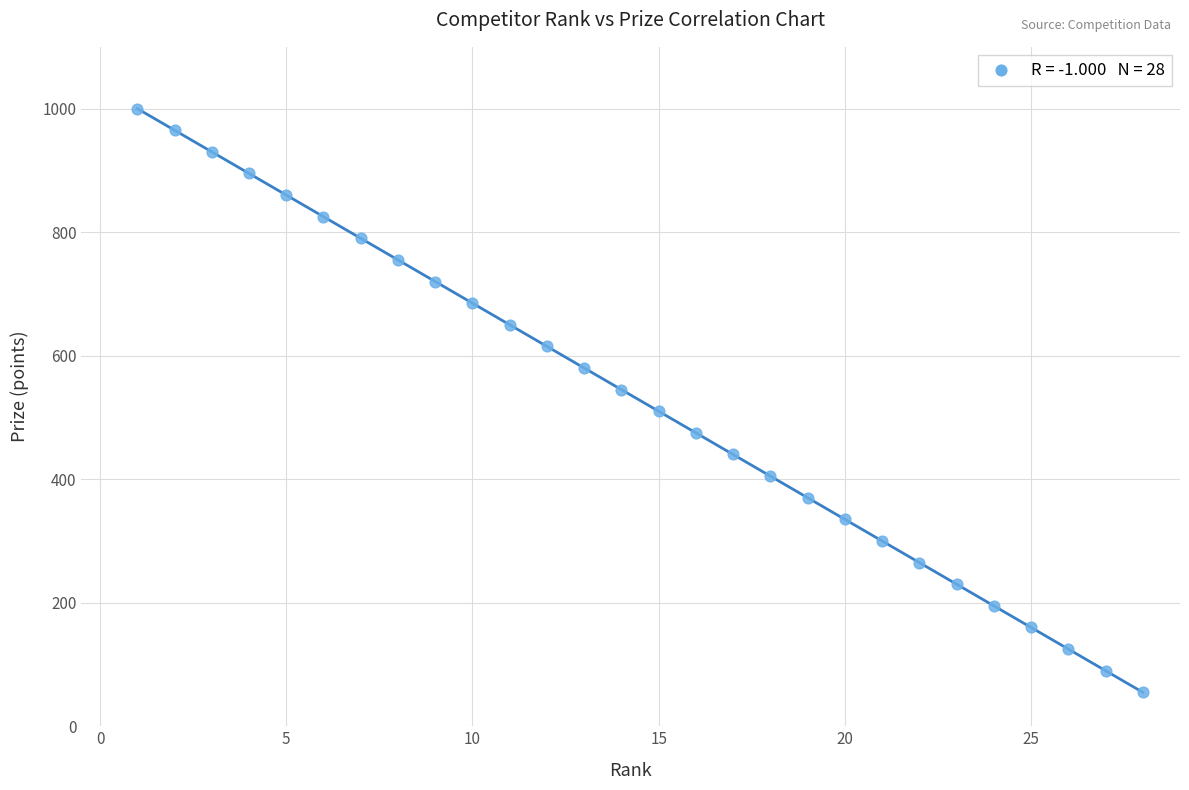

What is the range of X values (max minus min)?

27